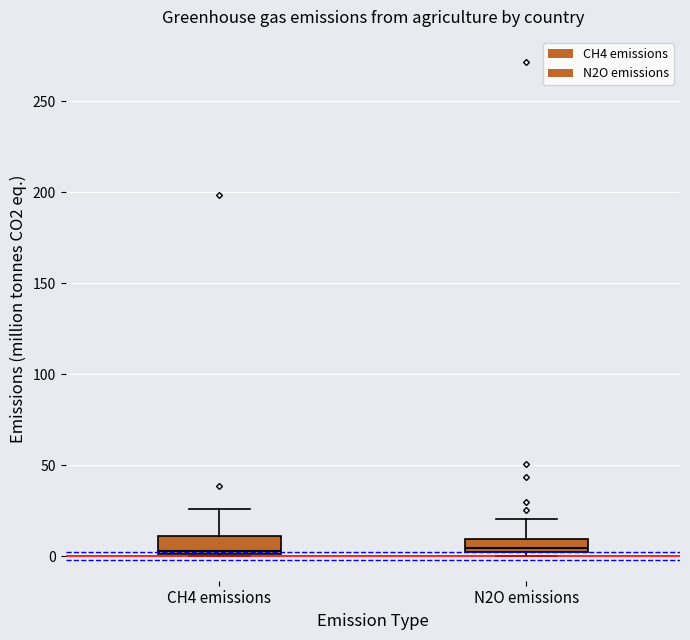

Where is the lower edge of the box for N2O emissions on the y-axis? The values are not printed on the chart, so give them approximately, as read against the axis.

0